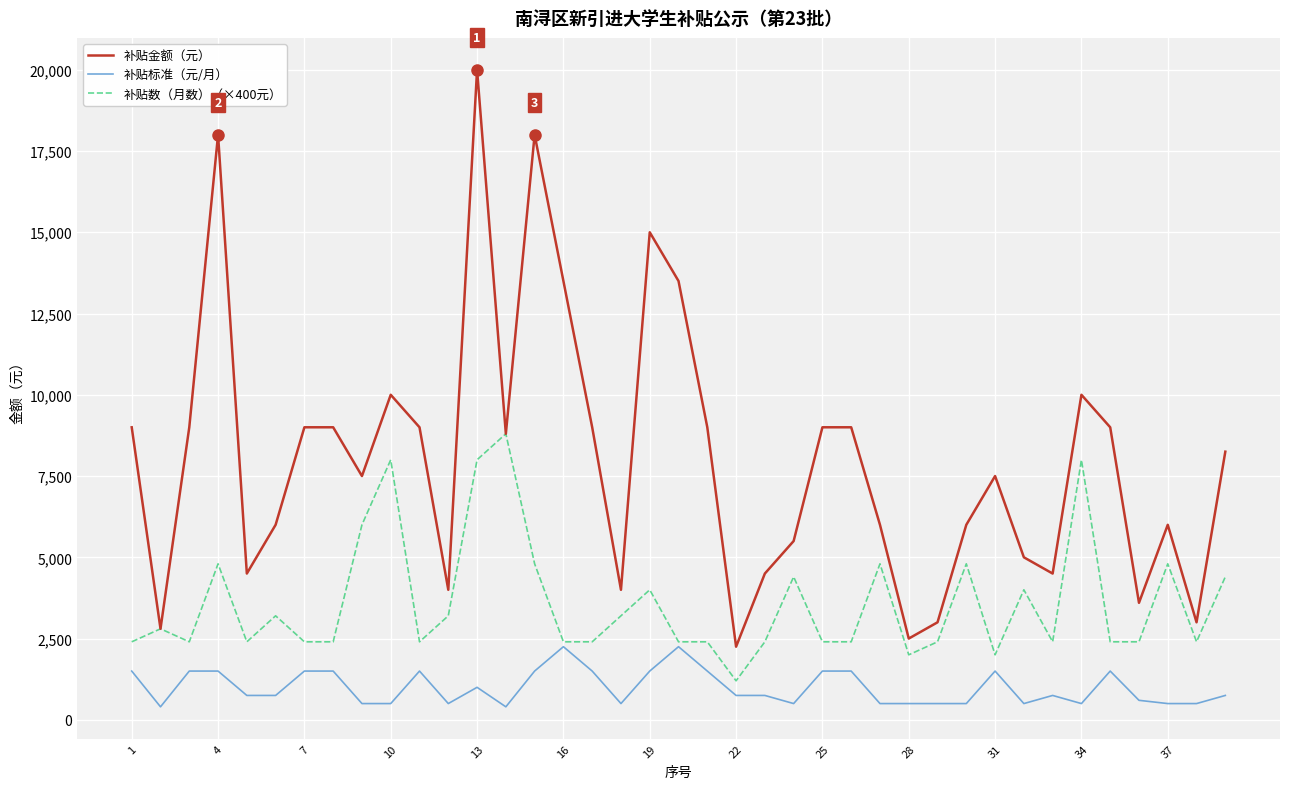

What is the greatest value displayed?

20000